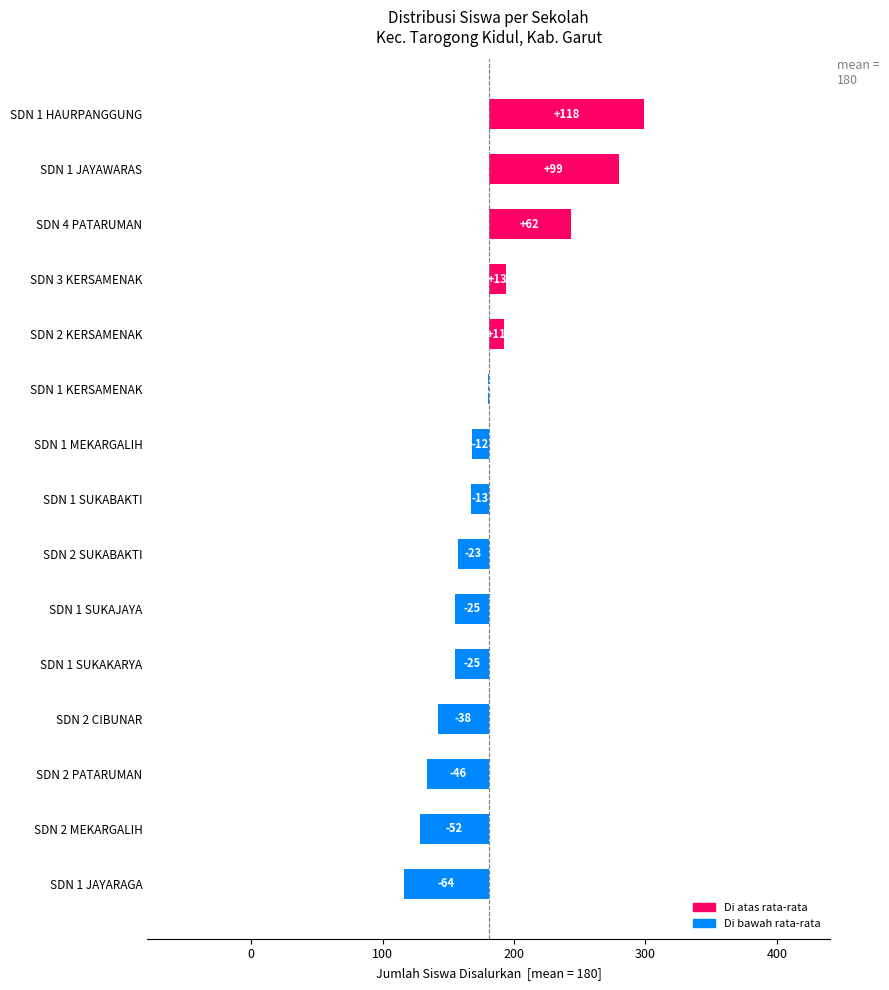

What is the approximate value of siswa_disalurkan at 5?

155